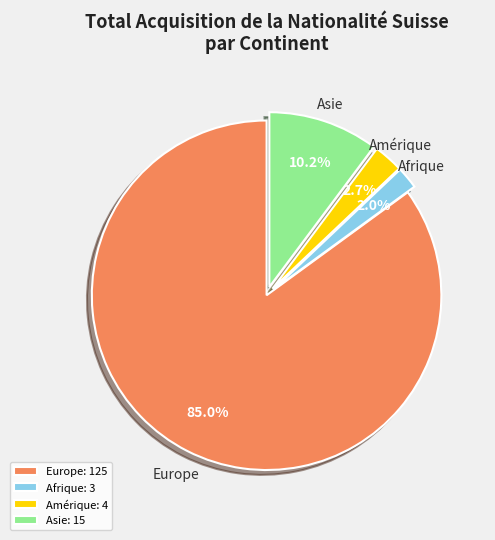

Which slice is the smallest?

Afrique: 3